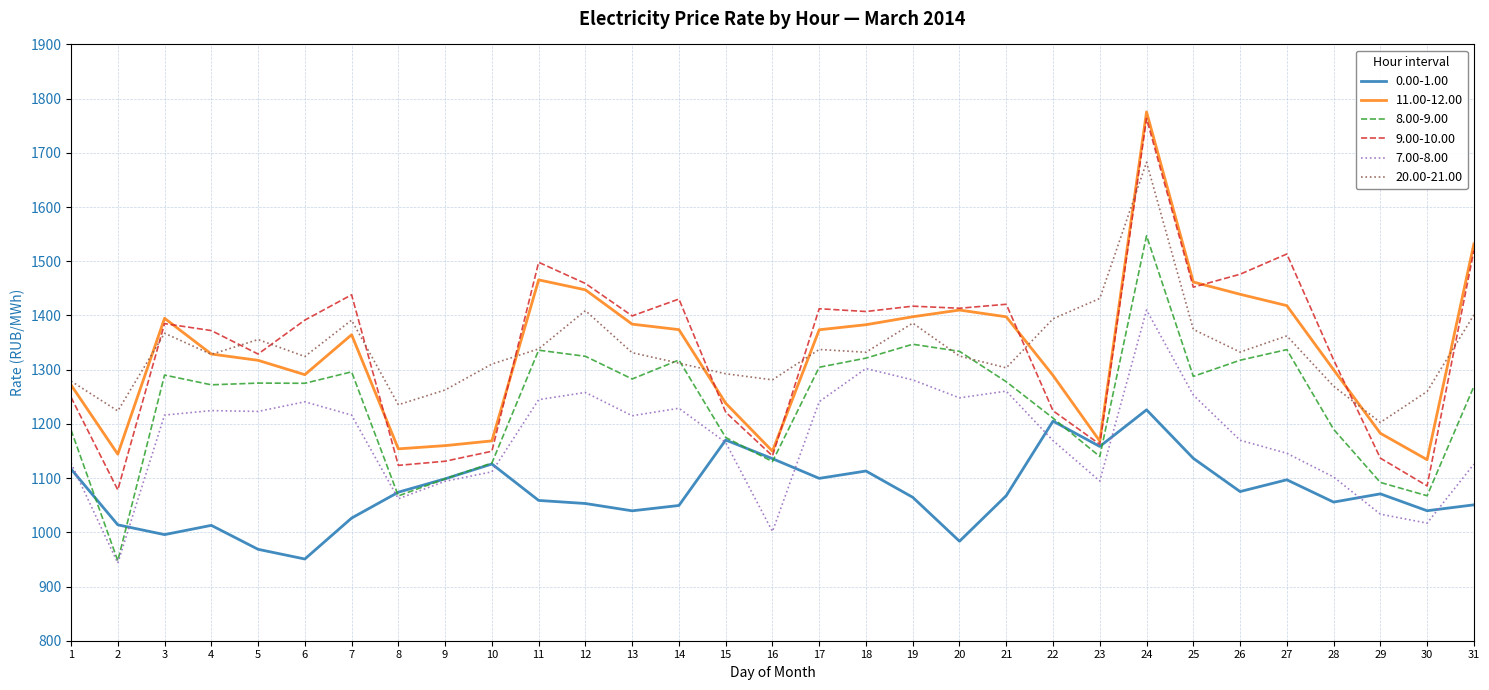

True or false: 20.00-21.00 and 0.00-1.00 cross at least once.

False